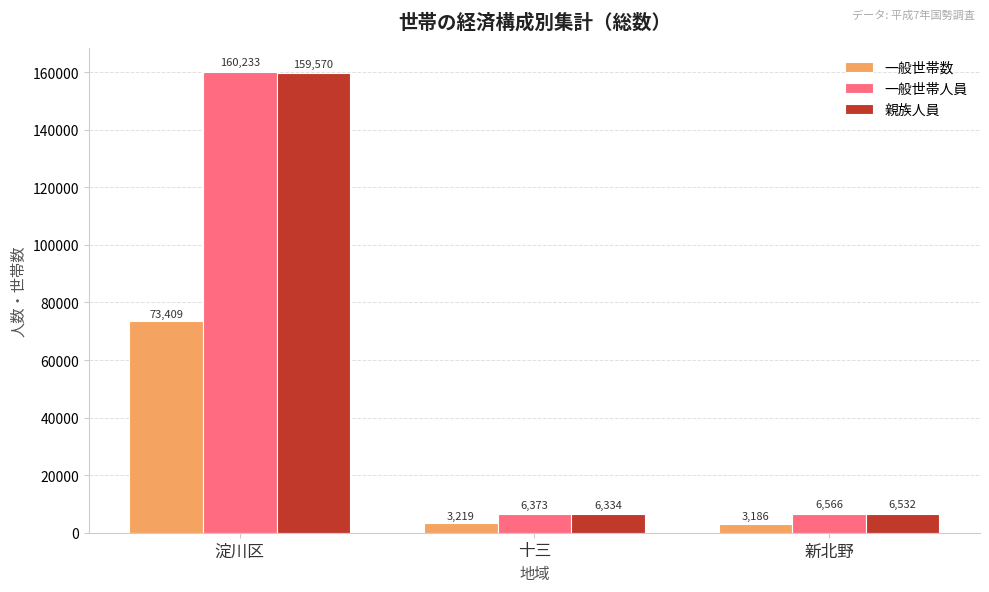

At which label is 一般世帯数 closest to 38297?

十三